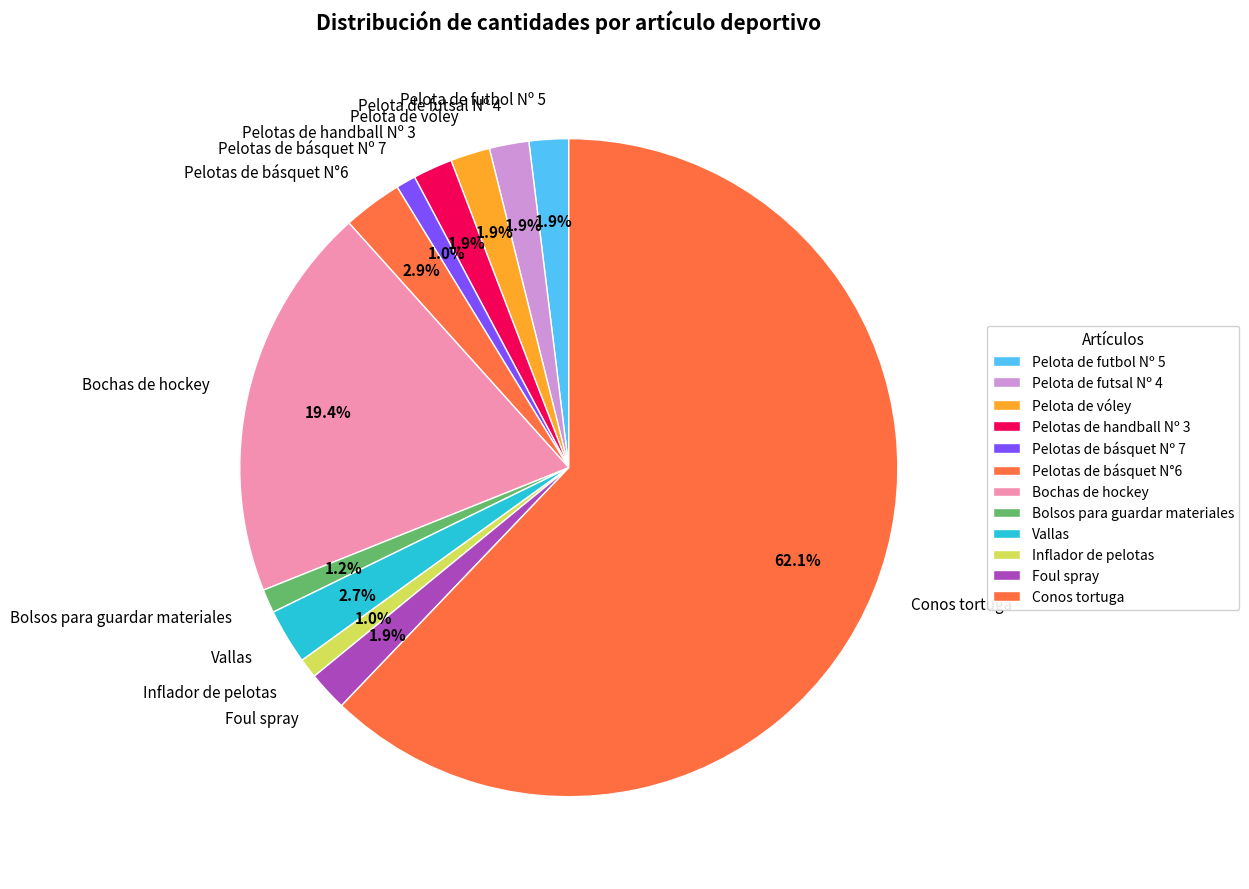

What is the largest slice in the pie chart?

Conos tortuga